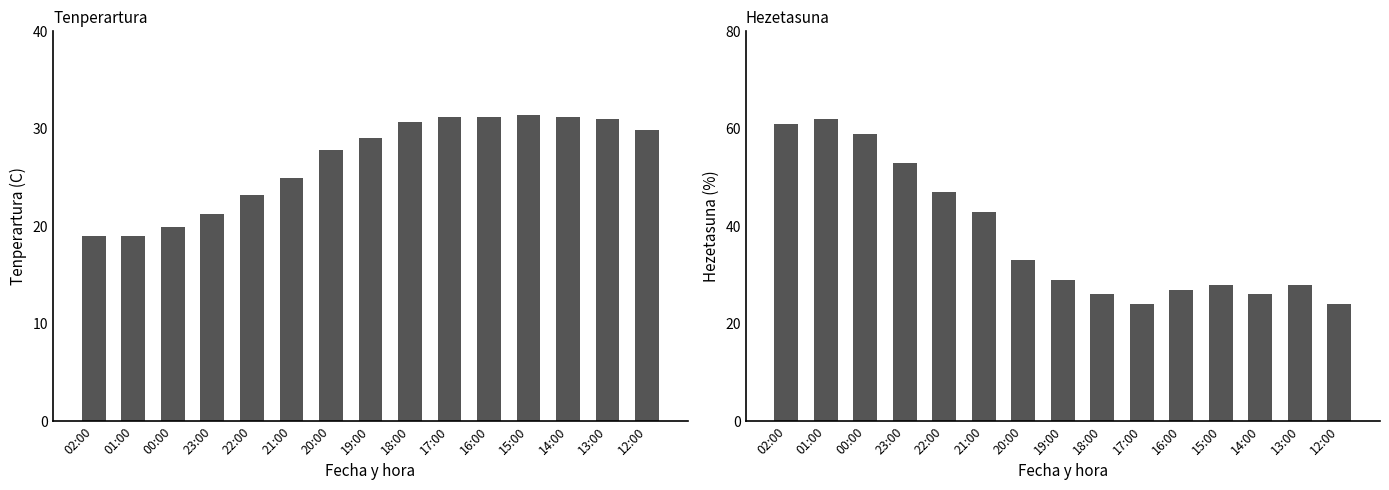

What is the difference between the Tenperartura (C) values at 22:00 and 12:00?

6.7